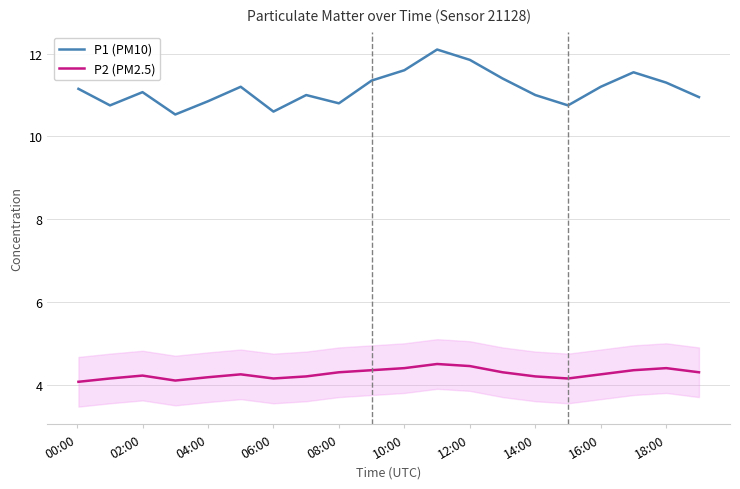

True or false: P2 (PM2.5) and P1 (PM10) cross at least once.

False